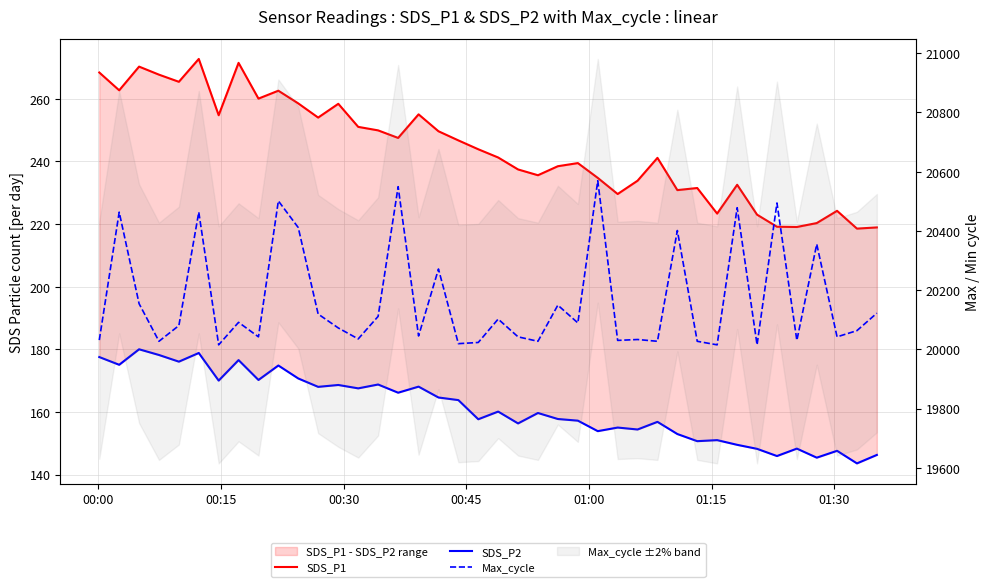

True or false: Max_cycle and SDS_P1 intersect in this chart.

False